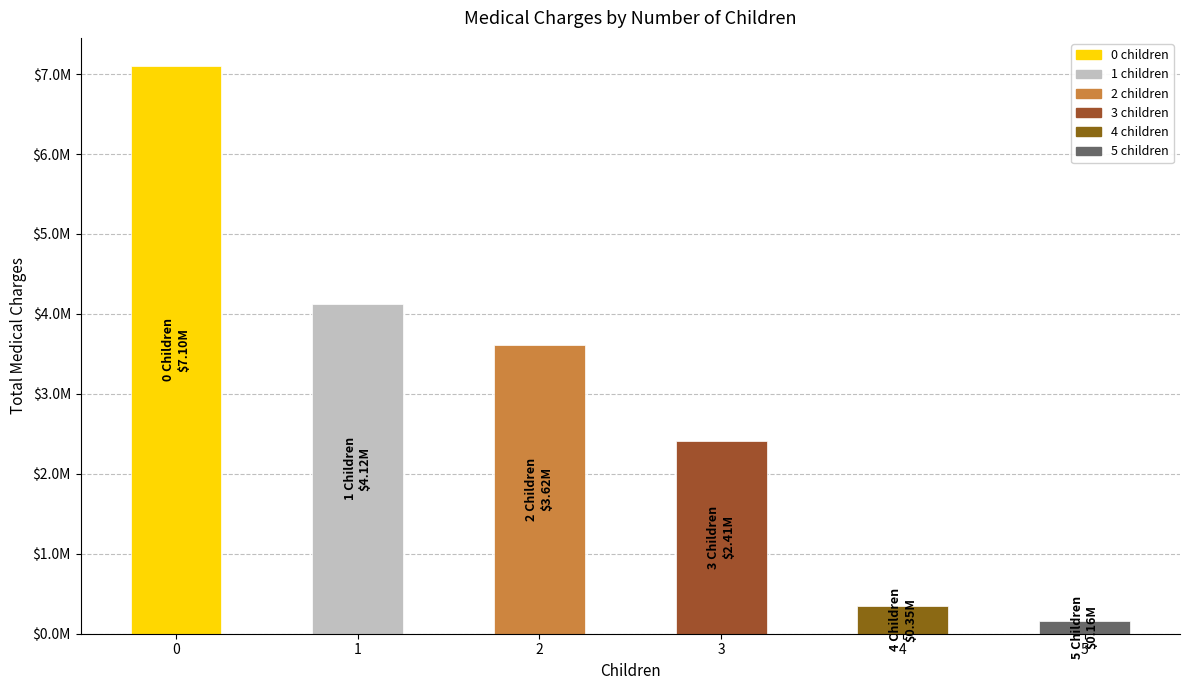

Reading left to right, extract all data points from this chart.

0=7098070.0	1=4124899.7	2=3617655.3	3=2410785.0	4=346266.4	5=158148.6